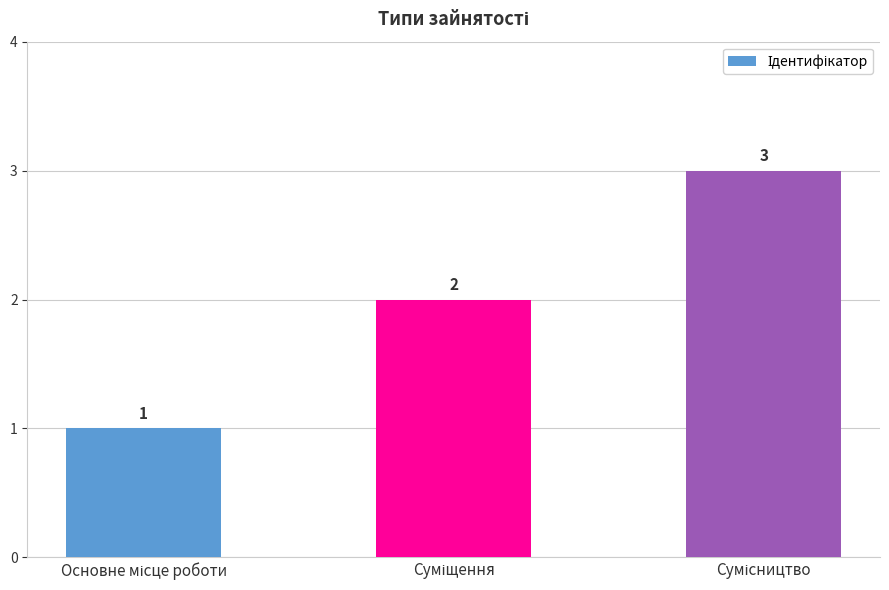

What is the value of the 1st bar from the left?

1